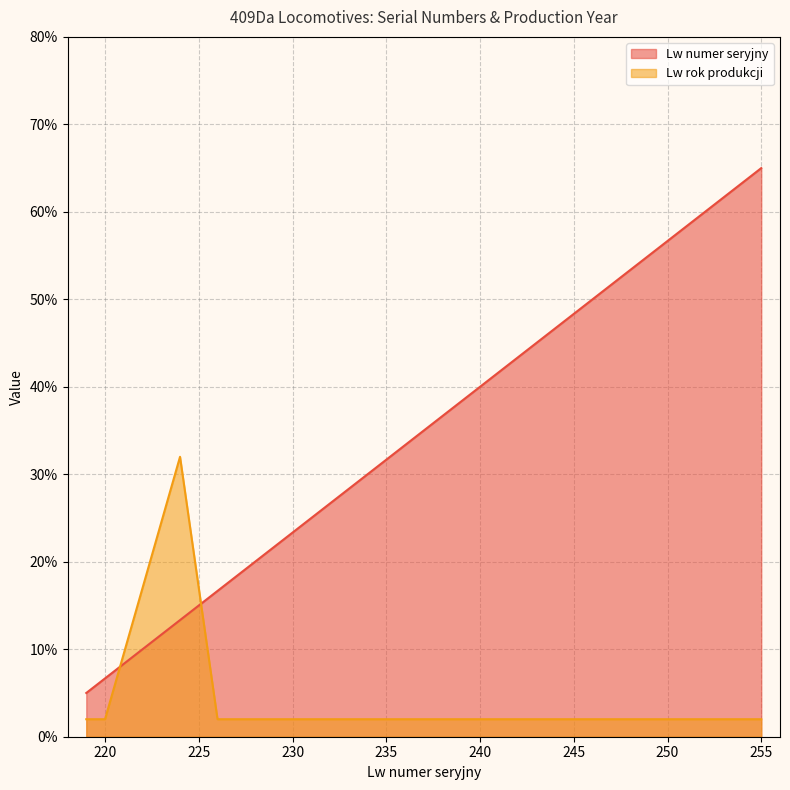

Reading left to right, list all the values displayed in this chart.

Lw rok produkcji: 219=2.0	220=2.0	224=32.0	226=2.0	227=2.0	229=2.0	231=2.0	237=2.0	239=2.0	240=2.0	242=2.0	244=2.0	246=2.0	247=2.0	248=2.0	250=2.0	251=2.0	253=2.0	254=2.0	255=2.0
Lw numer seryjny: 219=5.0	220=6.7	224=13.3	226=16.7	227=18.3	229=21.7	231=25.0	237=35.0	239=38.3	240=40.0	242=43.3	244=46.7	246=50.0	247=51.7	248=53.3	250=56.7	251=58.3	253=61.7	254=63.3	255=65.0